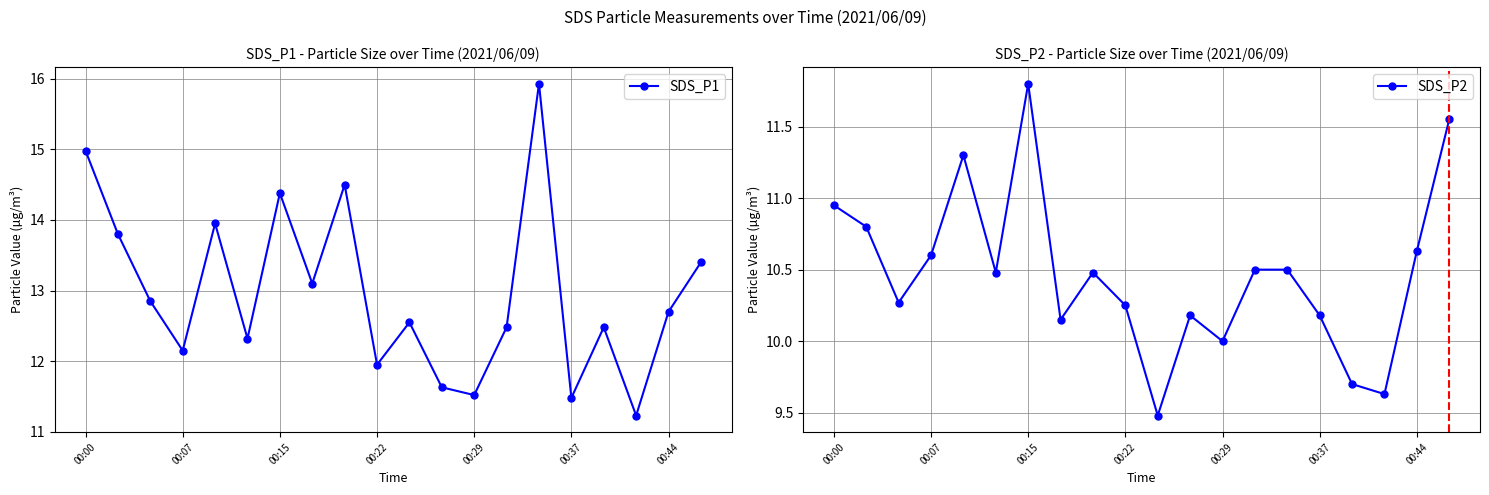

At which label does SDS_P2 first exceed 10?

00:00